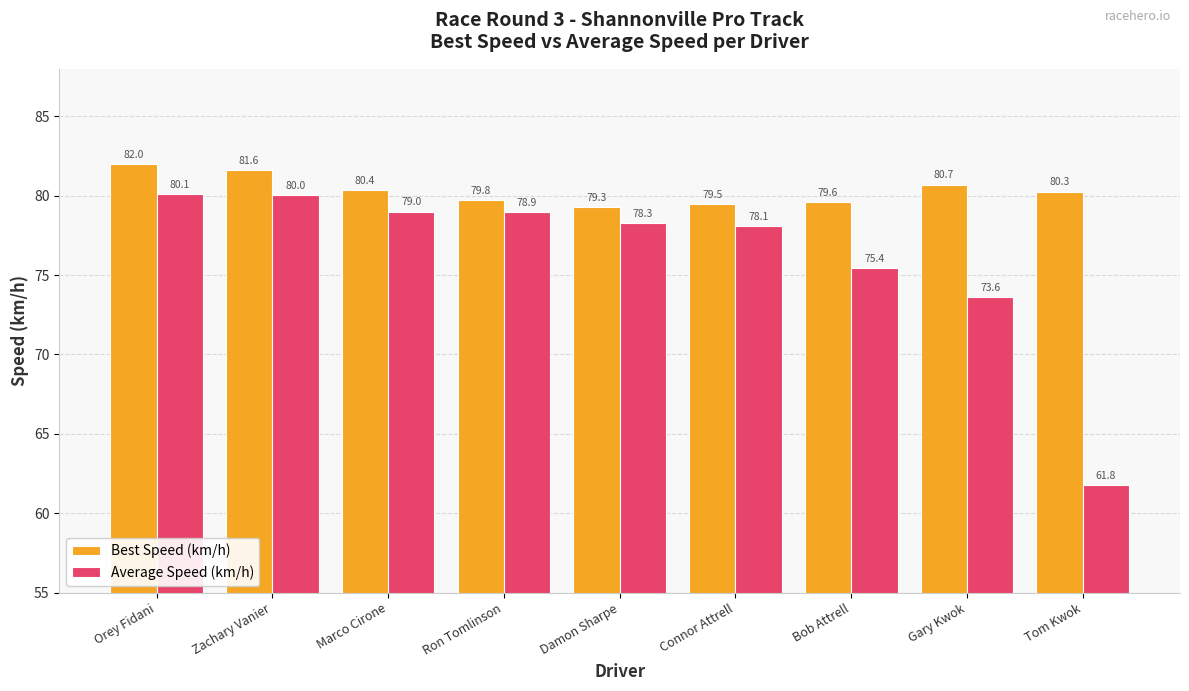

At which label does Average Speed (km/h) first exceed 78?

Orey Fidani